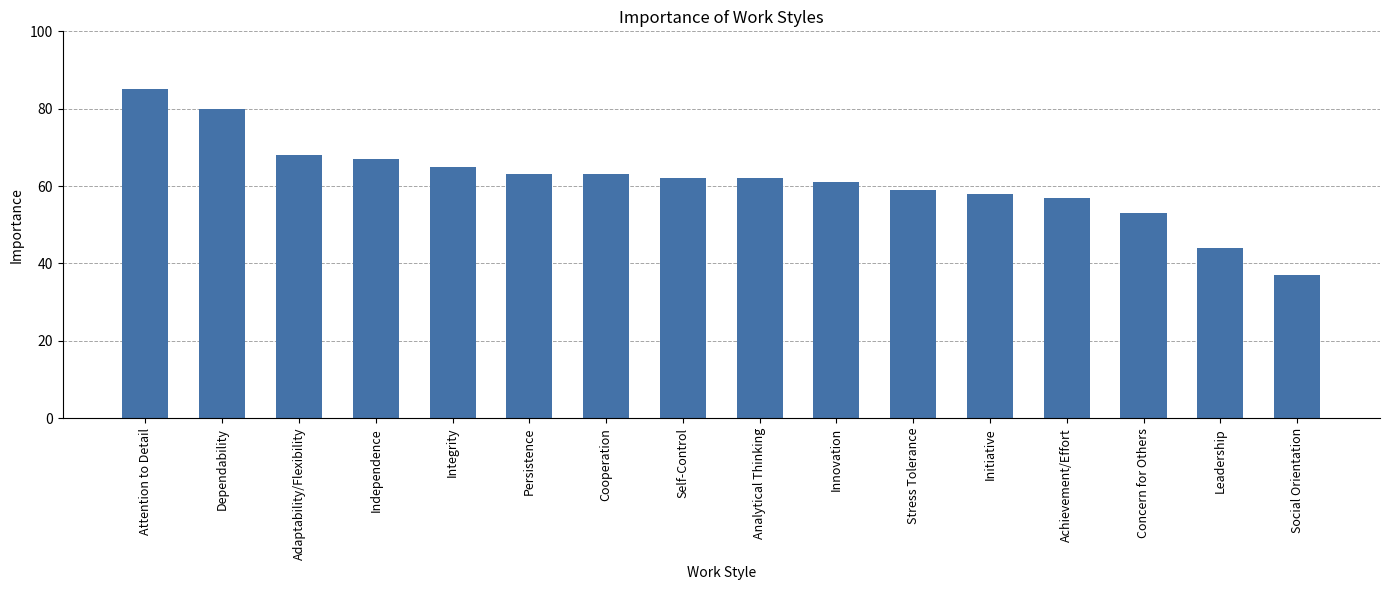

What is the ratio of the value at Social Orientation to the value at Concern for Others?

0.7